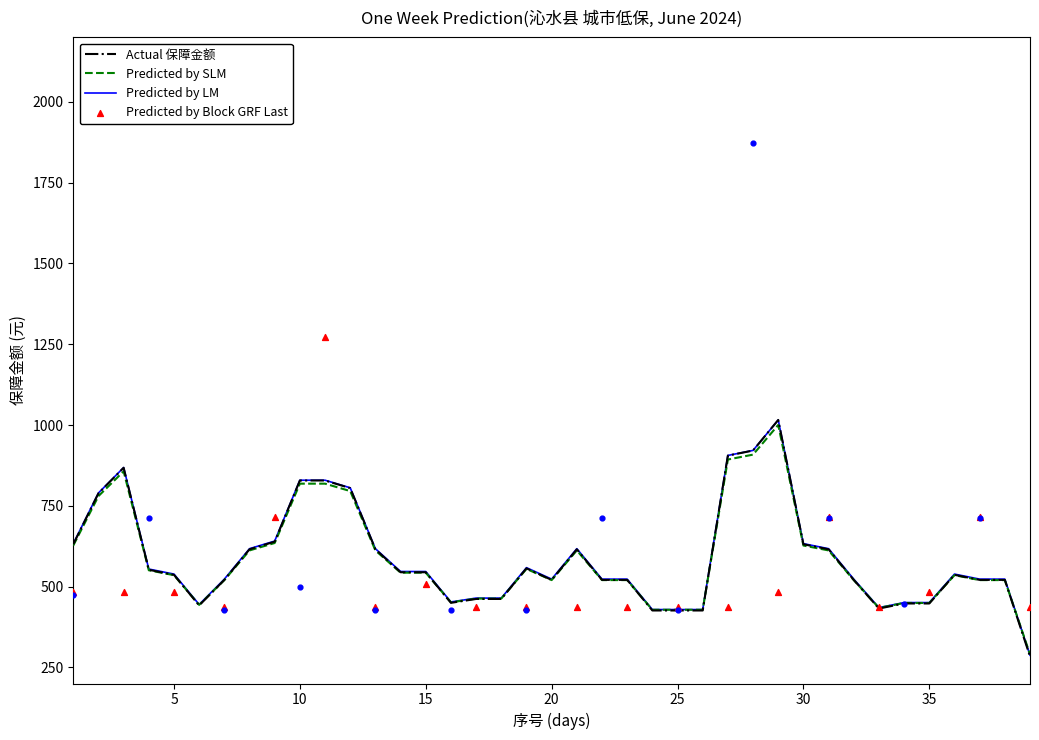

What is the highest value of the Predicted by LM series?

1015.6